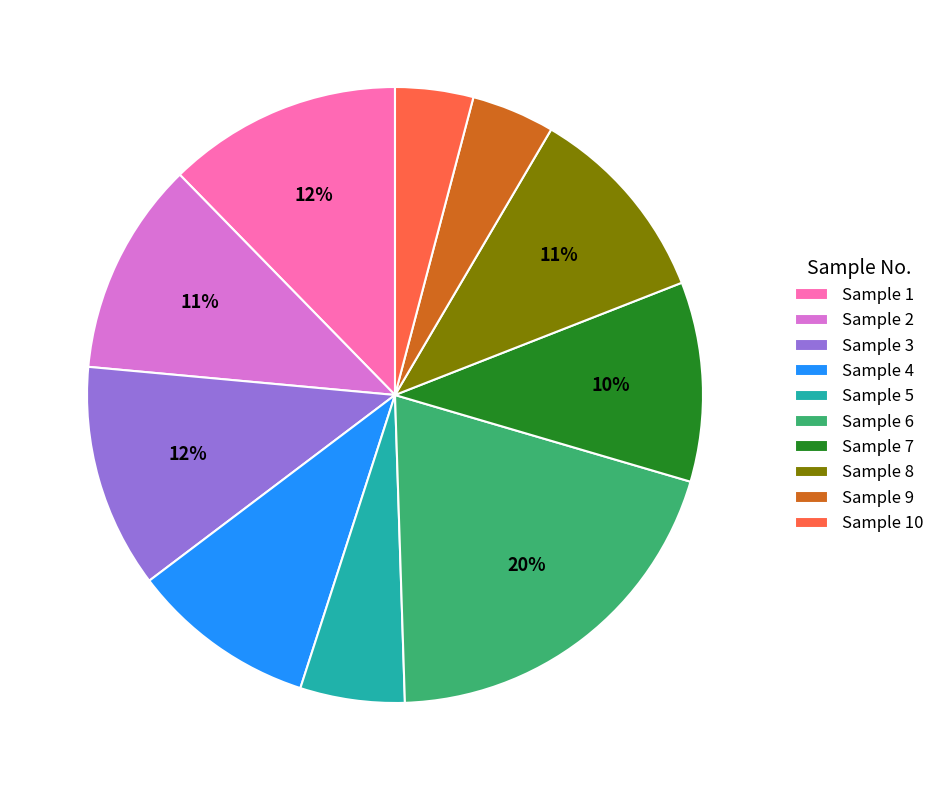

How many segments does this pie chart have?

10